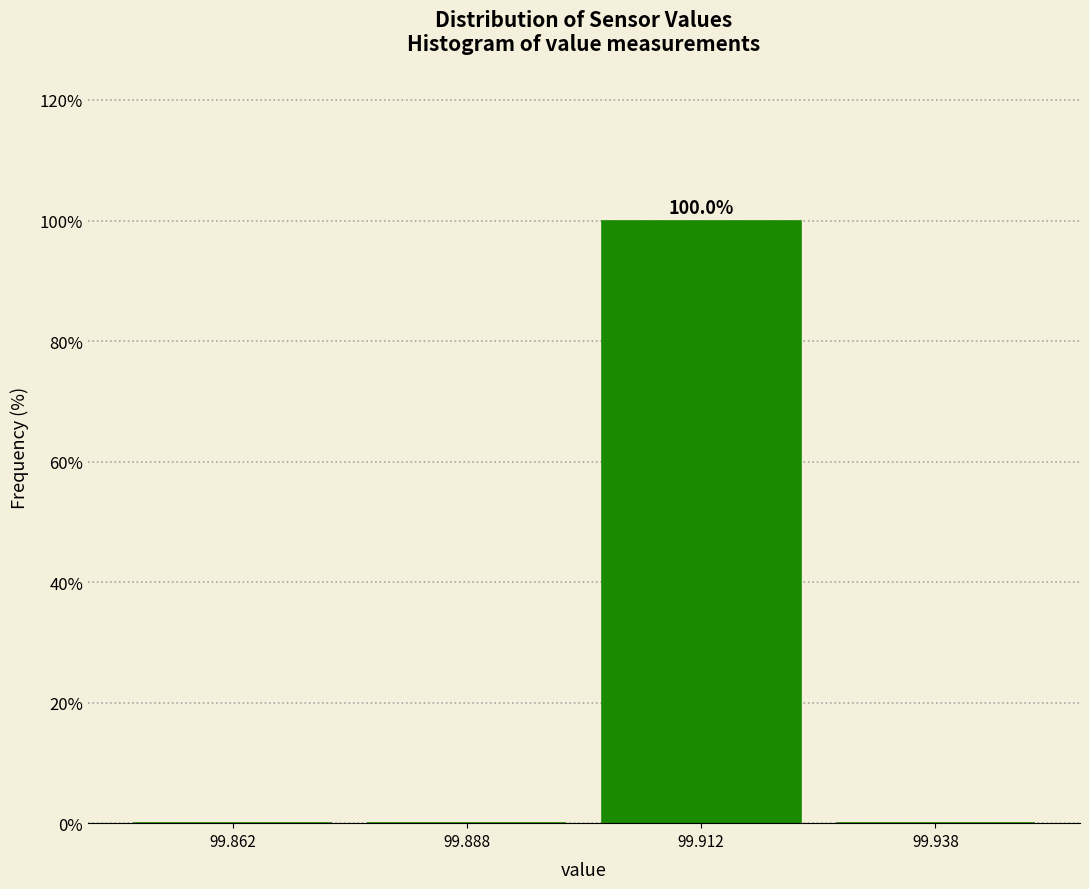

Which range on the x-axis has the tallest bar?

99.900 to 99.925